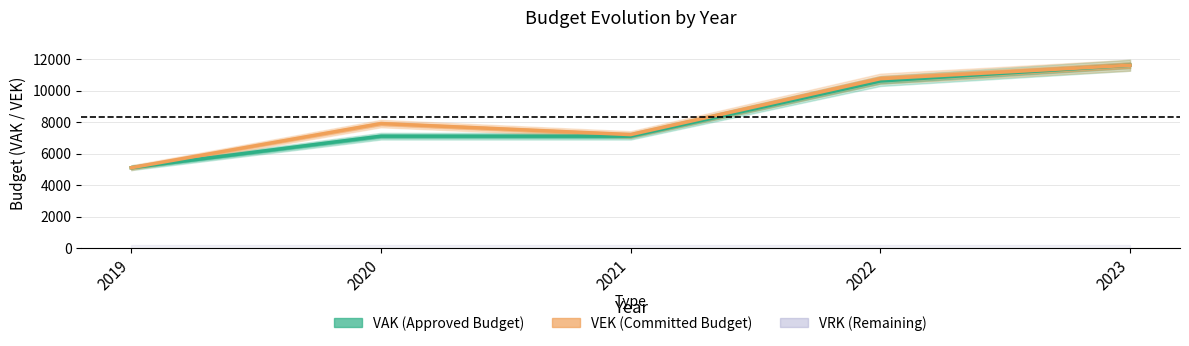

Between 2023 and 2021, which is larger?

2023